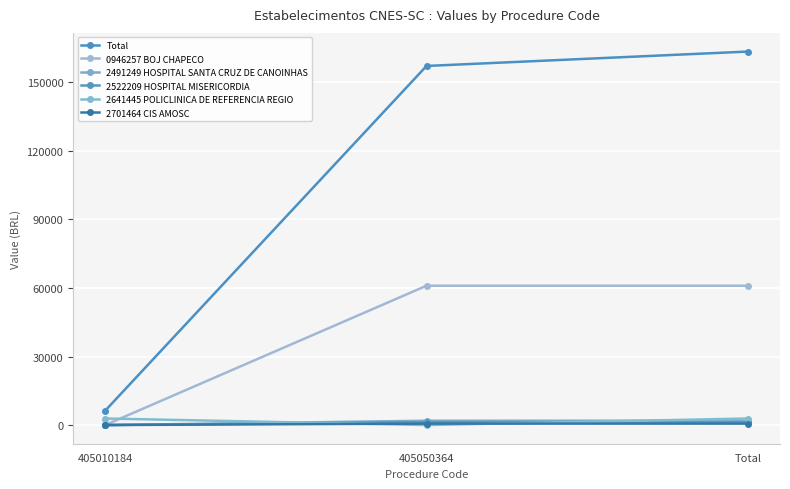

How many distinct data groups are displayed?

6